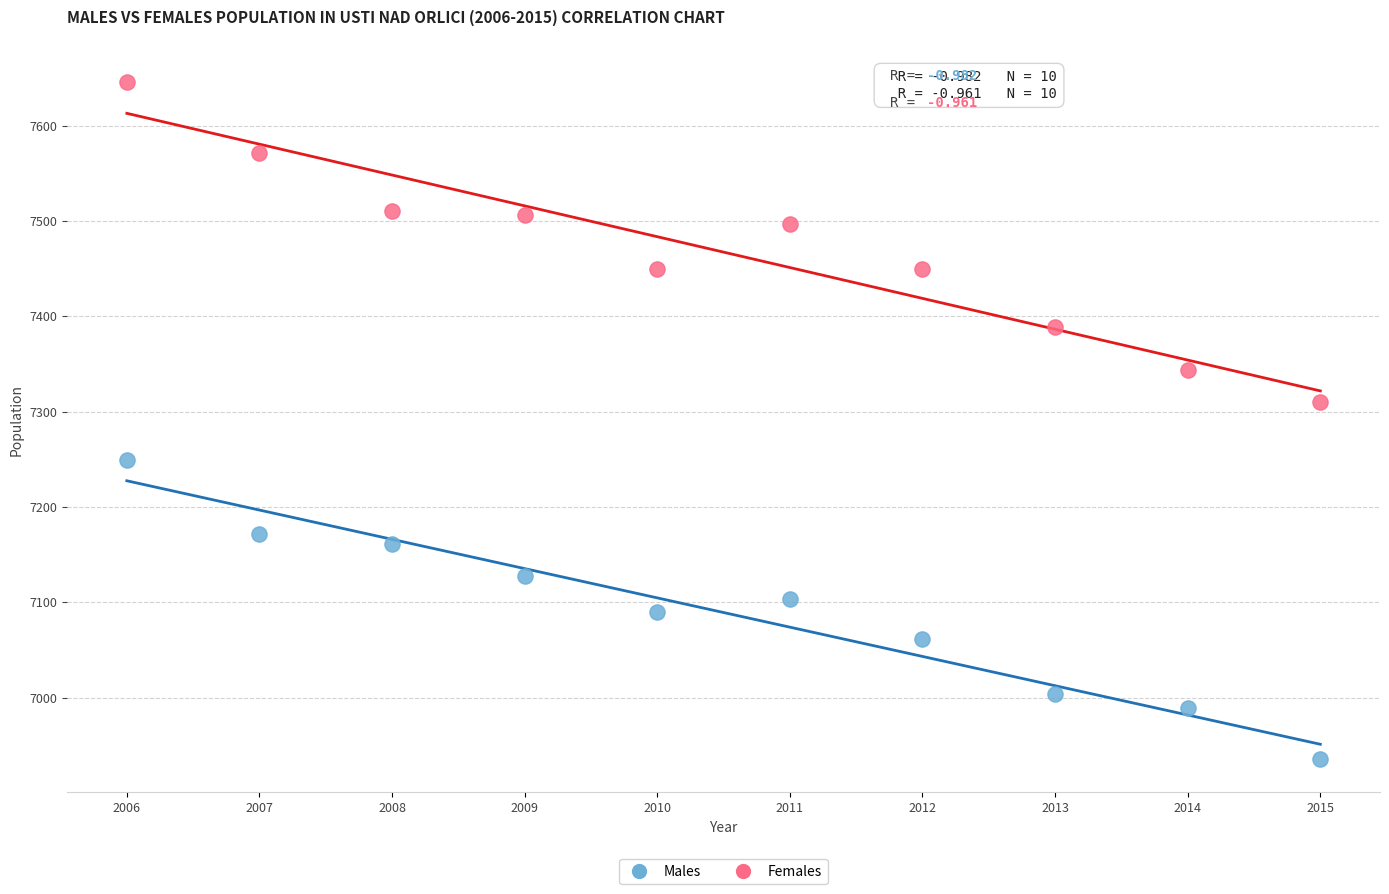

What is the X range (max minus min) for the scatter plot?

9